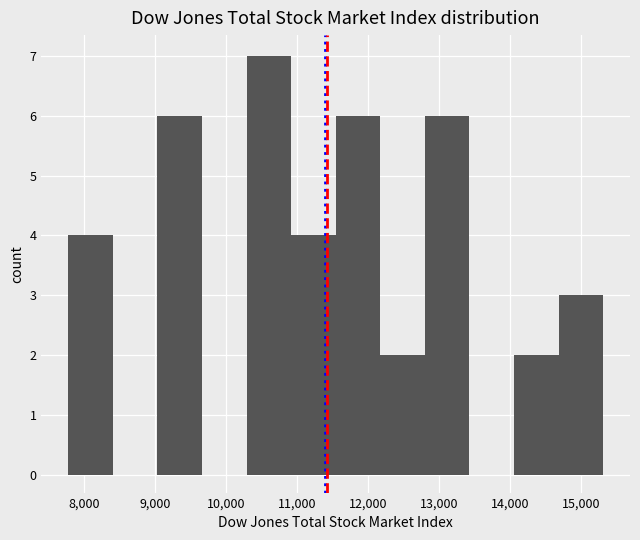

Reading left to right, list every bar in this chart as the range it spans on the x-axis followed by its height. Neither the bar edges nor the heights are printed on the chart, so give them approximately, as read against the axes.

7800 to 8400: 4
8400 to 9000: 0
9000 to 9700: 6
9700 to 10300: 0
10300 to 10900: 7
10900 to 11500: 4
11500 to 12200: 6
12200 to 12800: 2
12800 to 13400: 6
13400 to 14100: 0
14100 to 14700: 2
14700 to 15300: 3